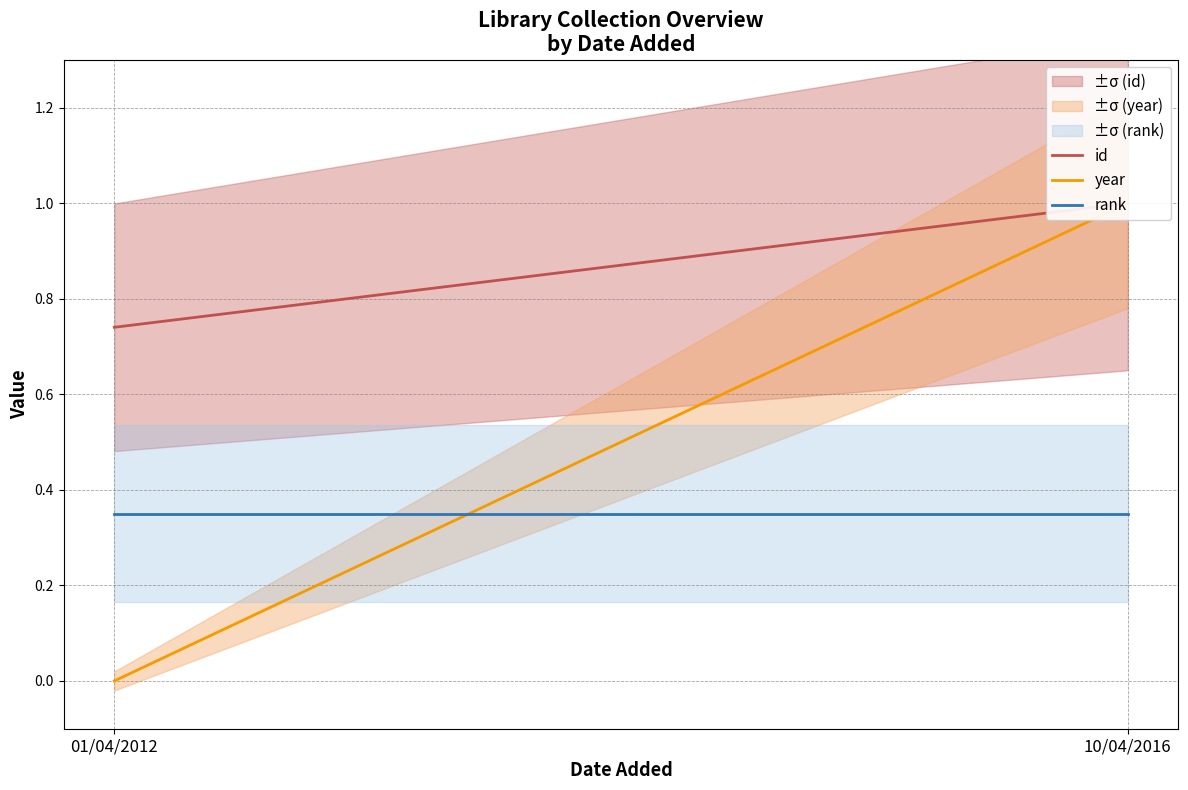

Reading left to right, list all the values displayed in this chart.

id: 01/04/2012=0.7	10/04/2016=1.0
year: 01/04/2012=0.0	10/04/2016=1.0
rank: 01/04/2012=0.3	10/04/2016=0.3